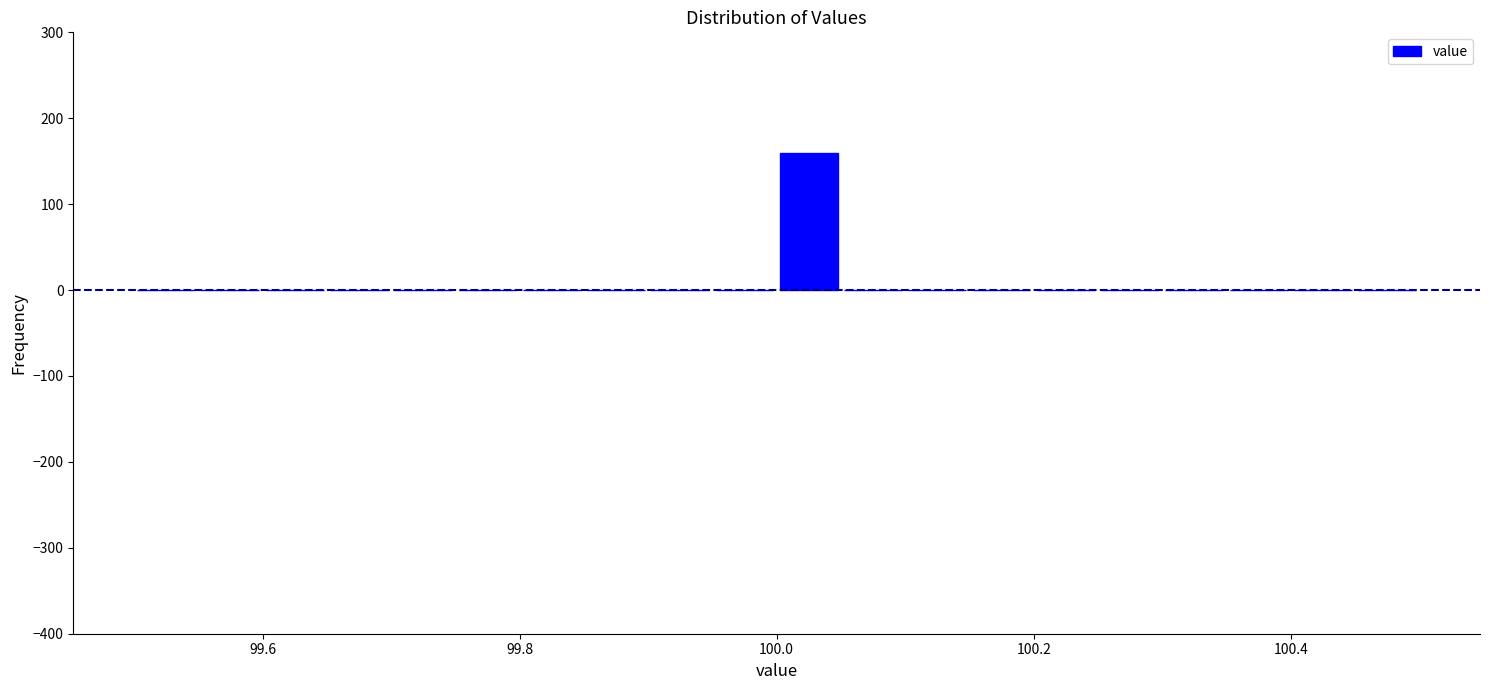

Around what value on the x-axis is the tallest bar? Give the approximate position of its centre, as read against the axis.

100.02